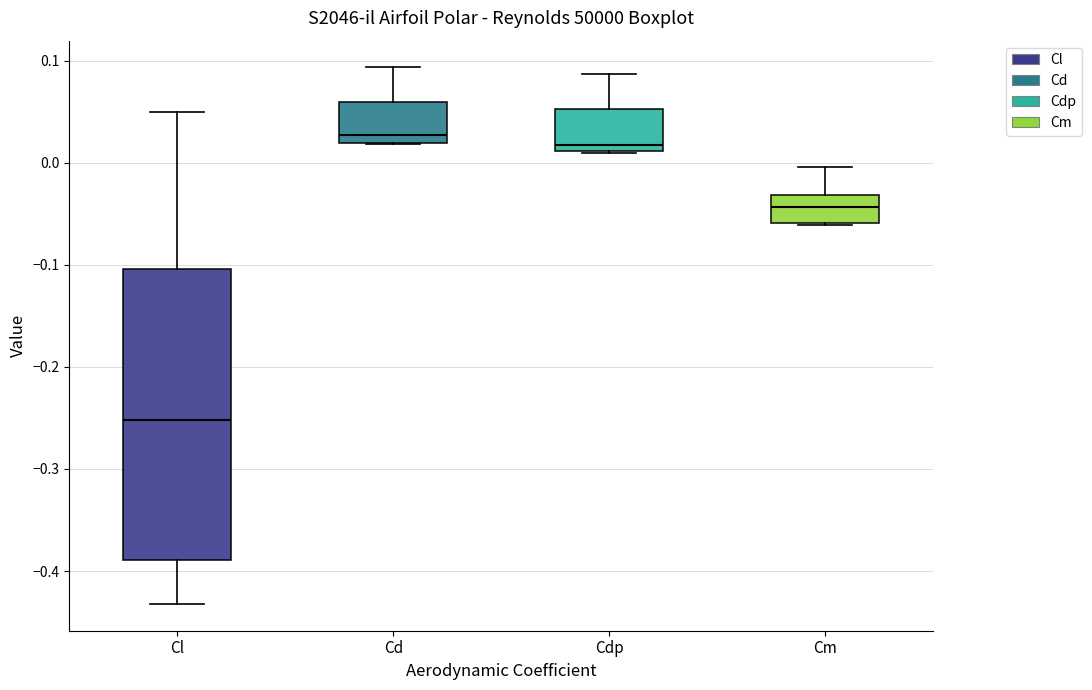

Where does the lower whisker of the box for Cl end on the y-axis? The values are not printed on the chart, so give them approximately, as read against the axis.

-0.43